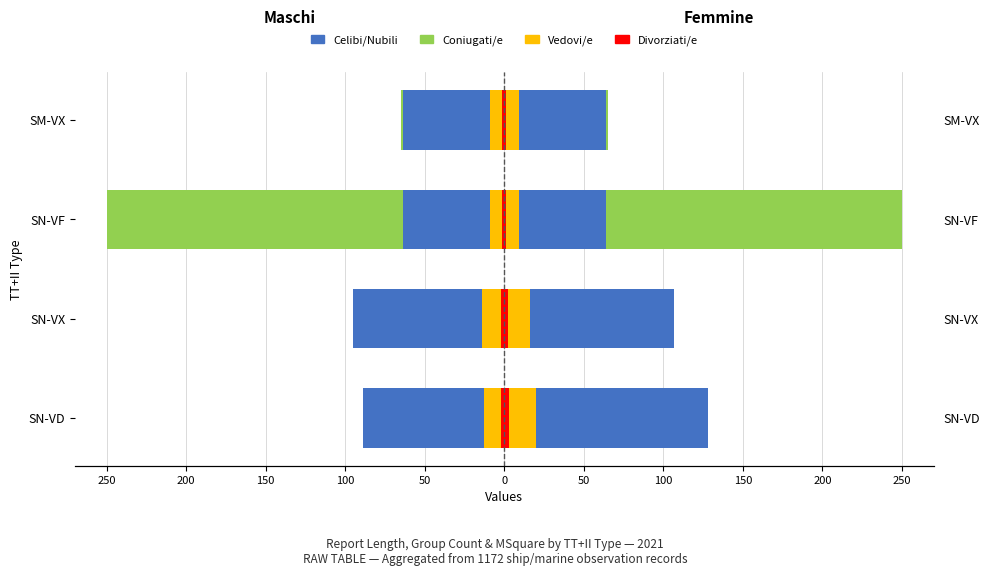

What is the value of the Divorziati/e bar at the 3rd from the left?

-1.3